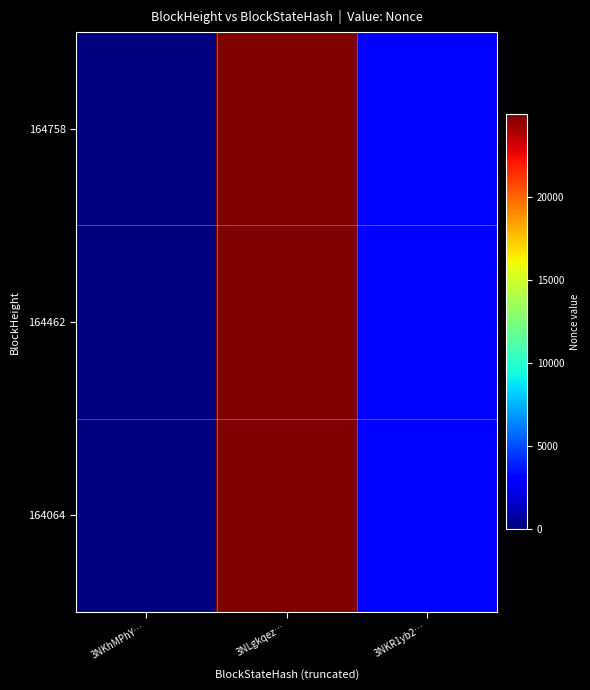

Reading right to left, extract all data points from this chart.

164758: 3NKR1yb2…=3068	3NLgkqez…=24987	3NKhMPhY…=0
164462: 3NKR1yb2…=3068	3NLgkqez…=24987	3NKhMPhY…=0
164064: 3NKR1yb2…=3068	3NLgkqez…=24987	3NKhMPhY…=0